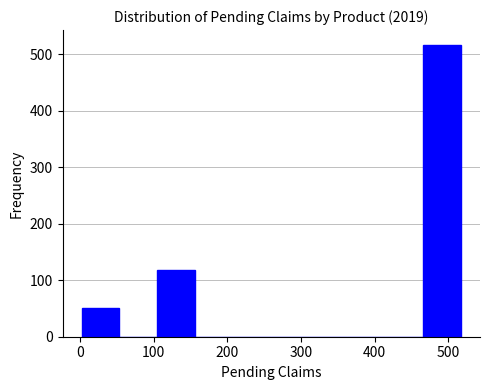

What is the height of the bar covering 110 to 160 on the x-axis? Neither the bar edges nor the heights are printed on the chart, so give them approximately, as read against the axes.

120